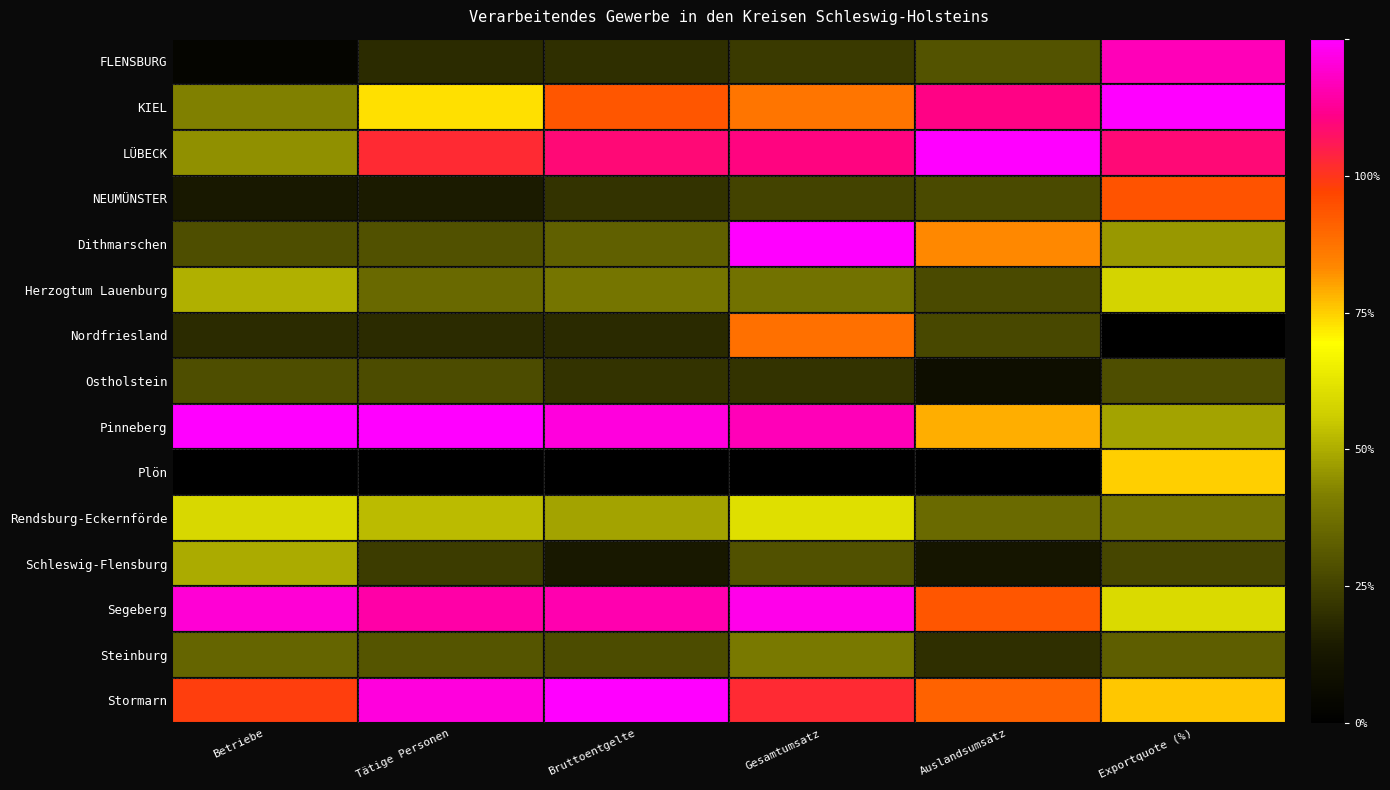

The Herzogtum Lauenburg series shows 9.5 at Tätige Personen. True or false?

True